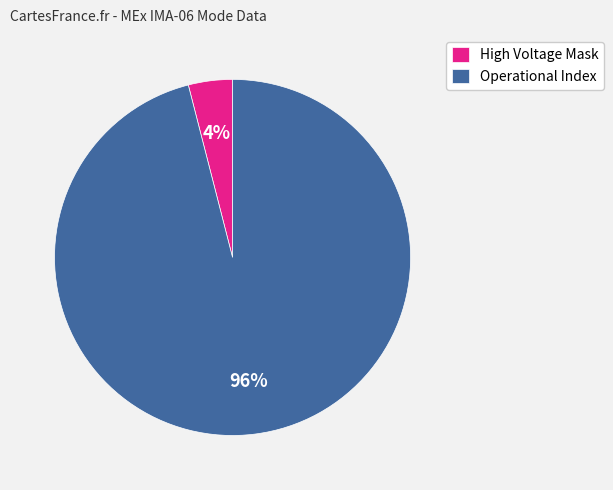

Which slice is the smallest?

High Voltage Mask